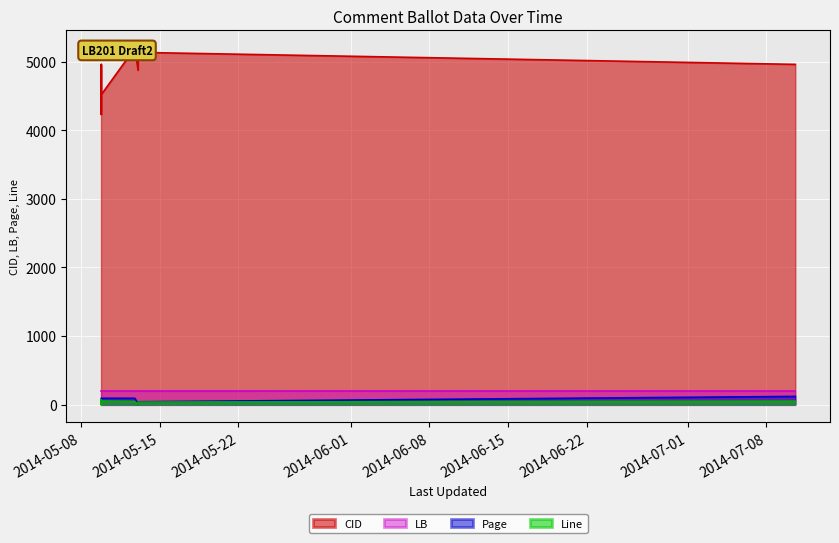

List the labels in order of CID value, largest first.

2014-05-12 18:40:08, 2014-05-13 01:37:50, 2014-07-10 13:45:25, 2014-05-09 18:51:54, 2014-05-13 01:29:53, 2014-05-09 18:28:53, 2014-05-09 18:28:53, 2014-05-09 18:28:53, 2014-05-09 18:20:32, 2014-05-09 18:51:54, 2014-05-09 18:28:53, 2014-05-09 18:28:53, 2014-05-09 18:51:54, 2014-05-09 18:28:53, 2014-05-09 18:28:53, 2014-05-09 18:28:53